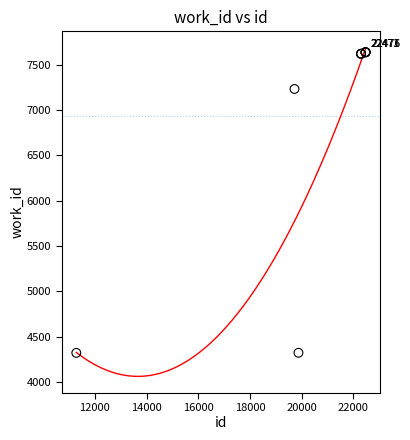

What Y value in the scatter plot is closest to 5979?

7231